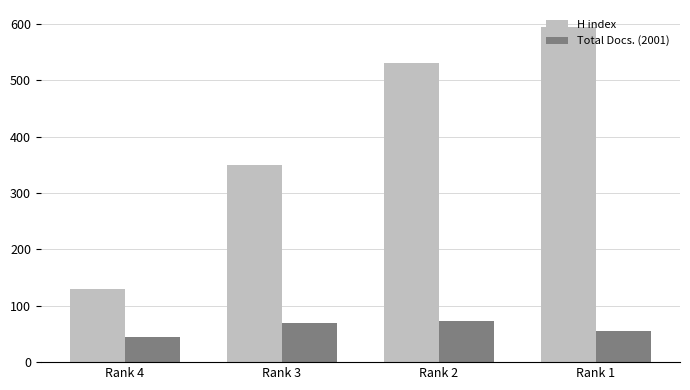

At which label is H index closest to 362?

Rank 3